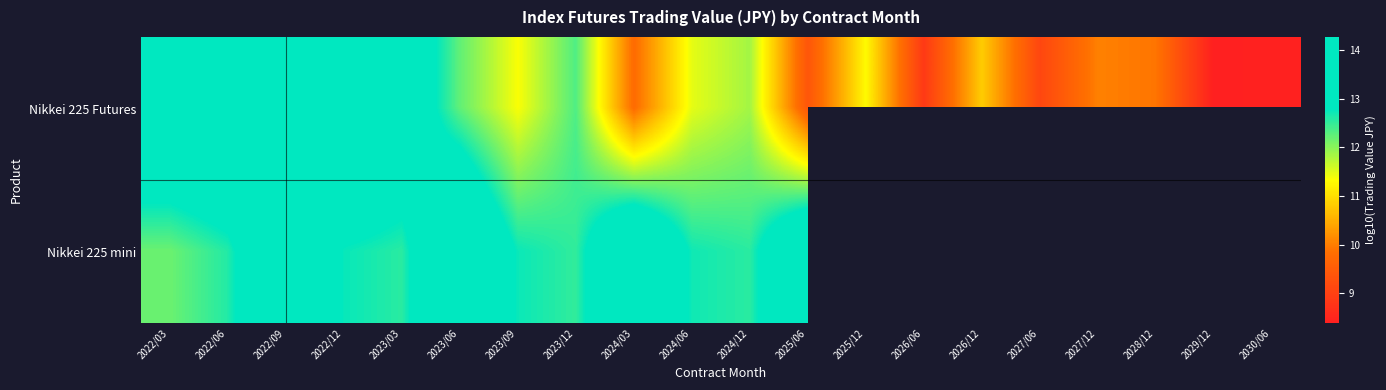

At which category is the sum across all series the highest?

2022/09